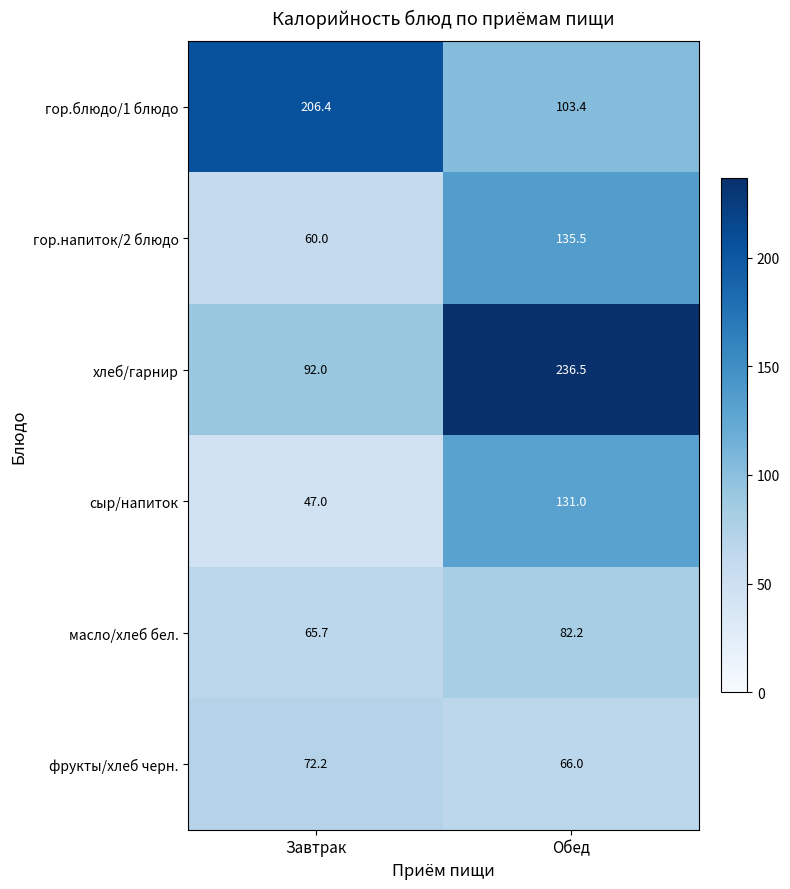

What is the average value of the гор.напиток/2 блюдо series?

97.8